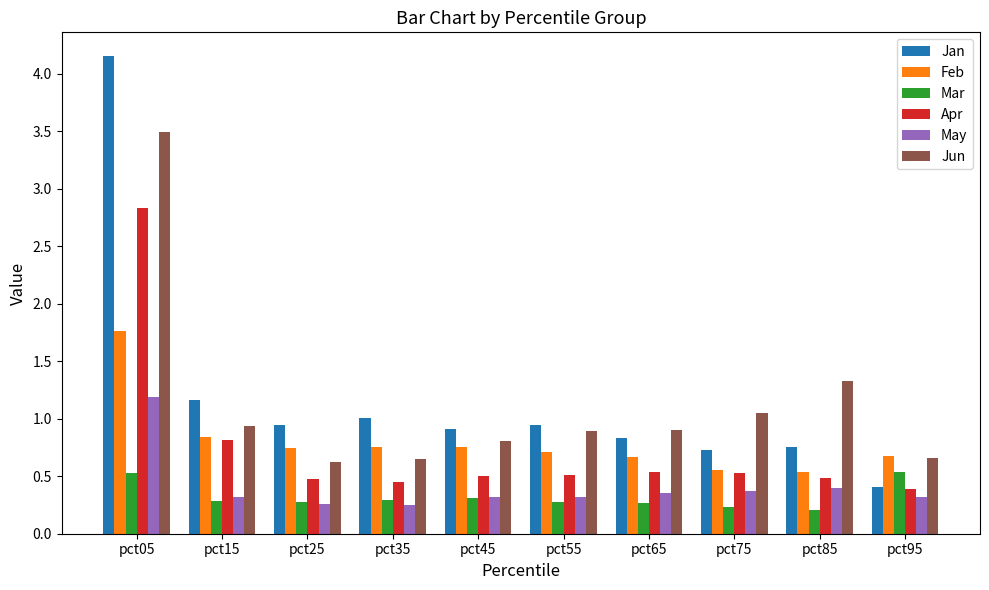

What is the maximum value for Apr?

2.8